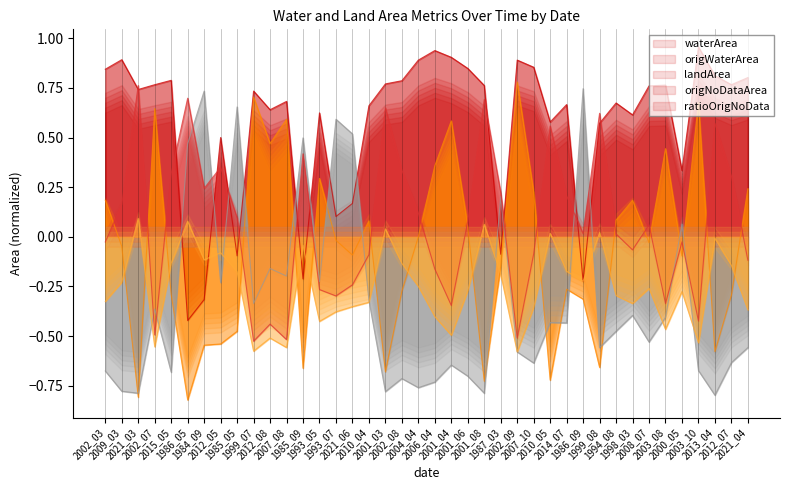

What is the average value of the waterArea series?

-0.3